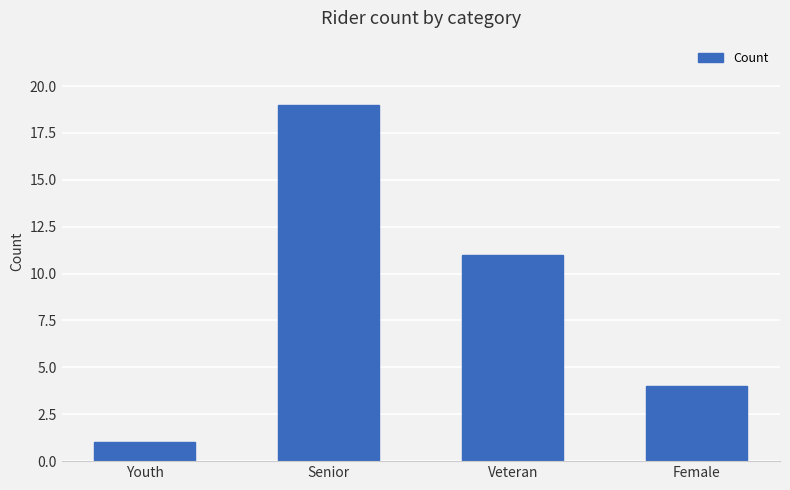

What position from the right is Female?

1